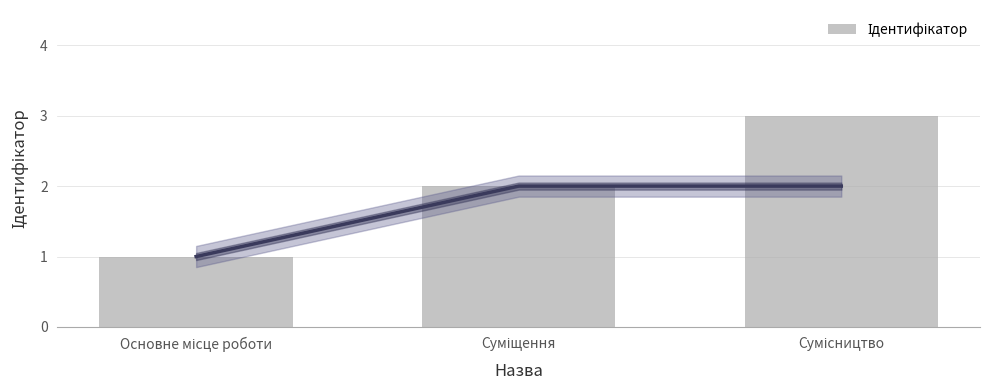

How many values are between 1 and 3?

3